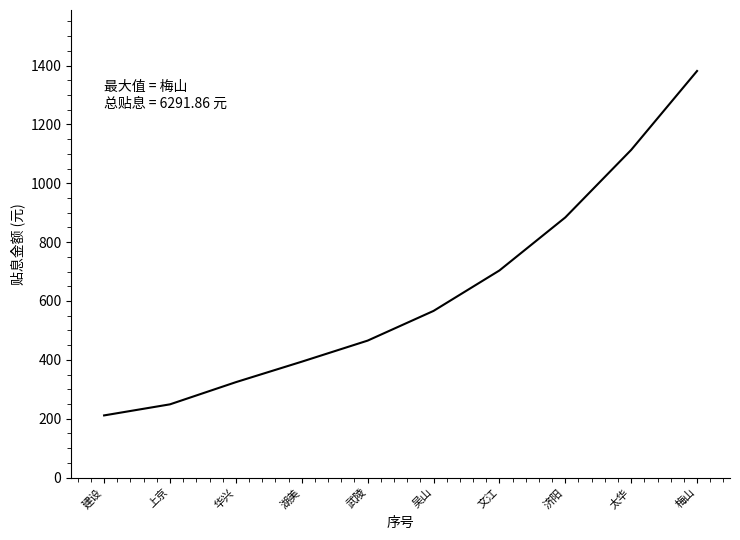

Is it true that the value at 武陵 is 189.1?

False